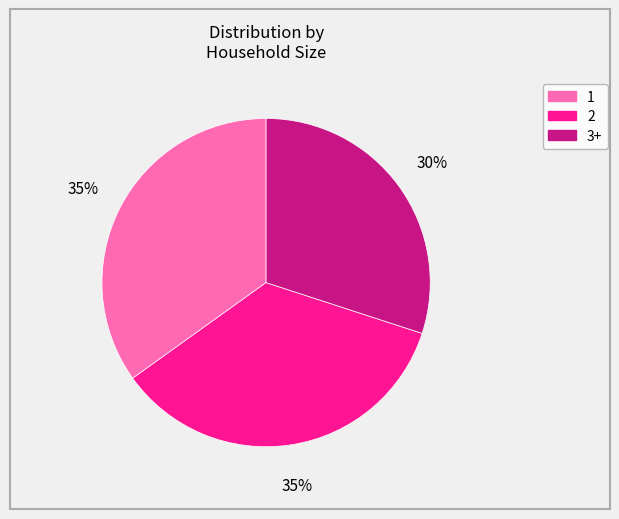

Does 2 represent more than half of the total?

No